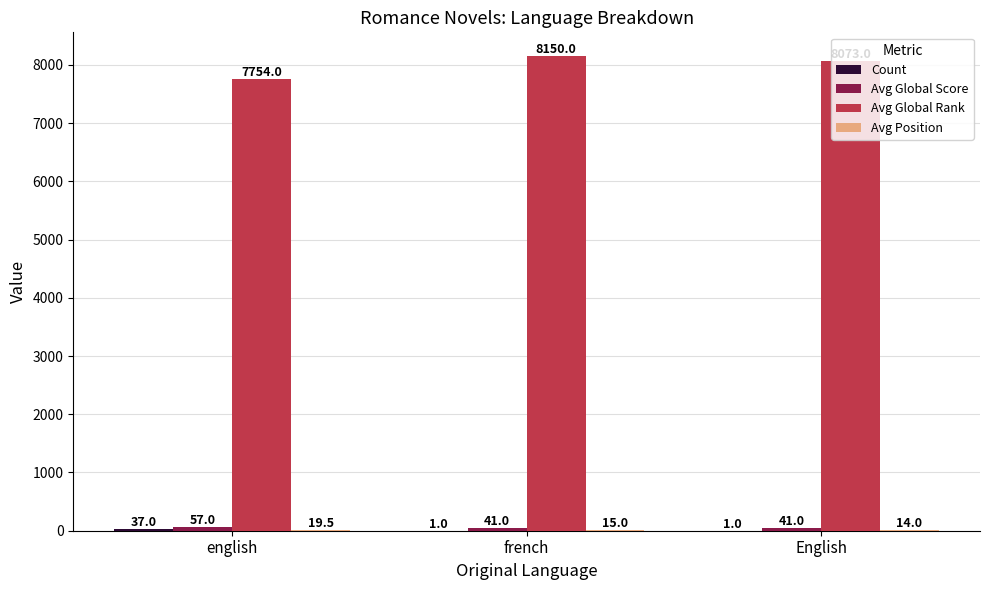

What is the total value across all series at English?

8129.0